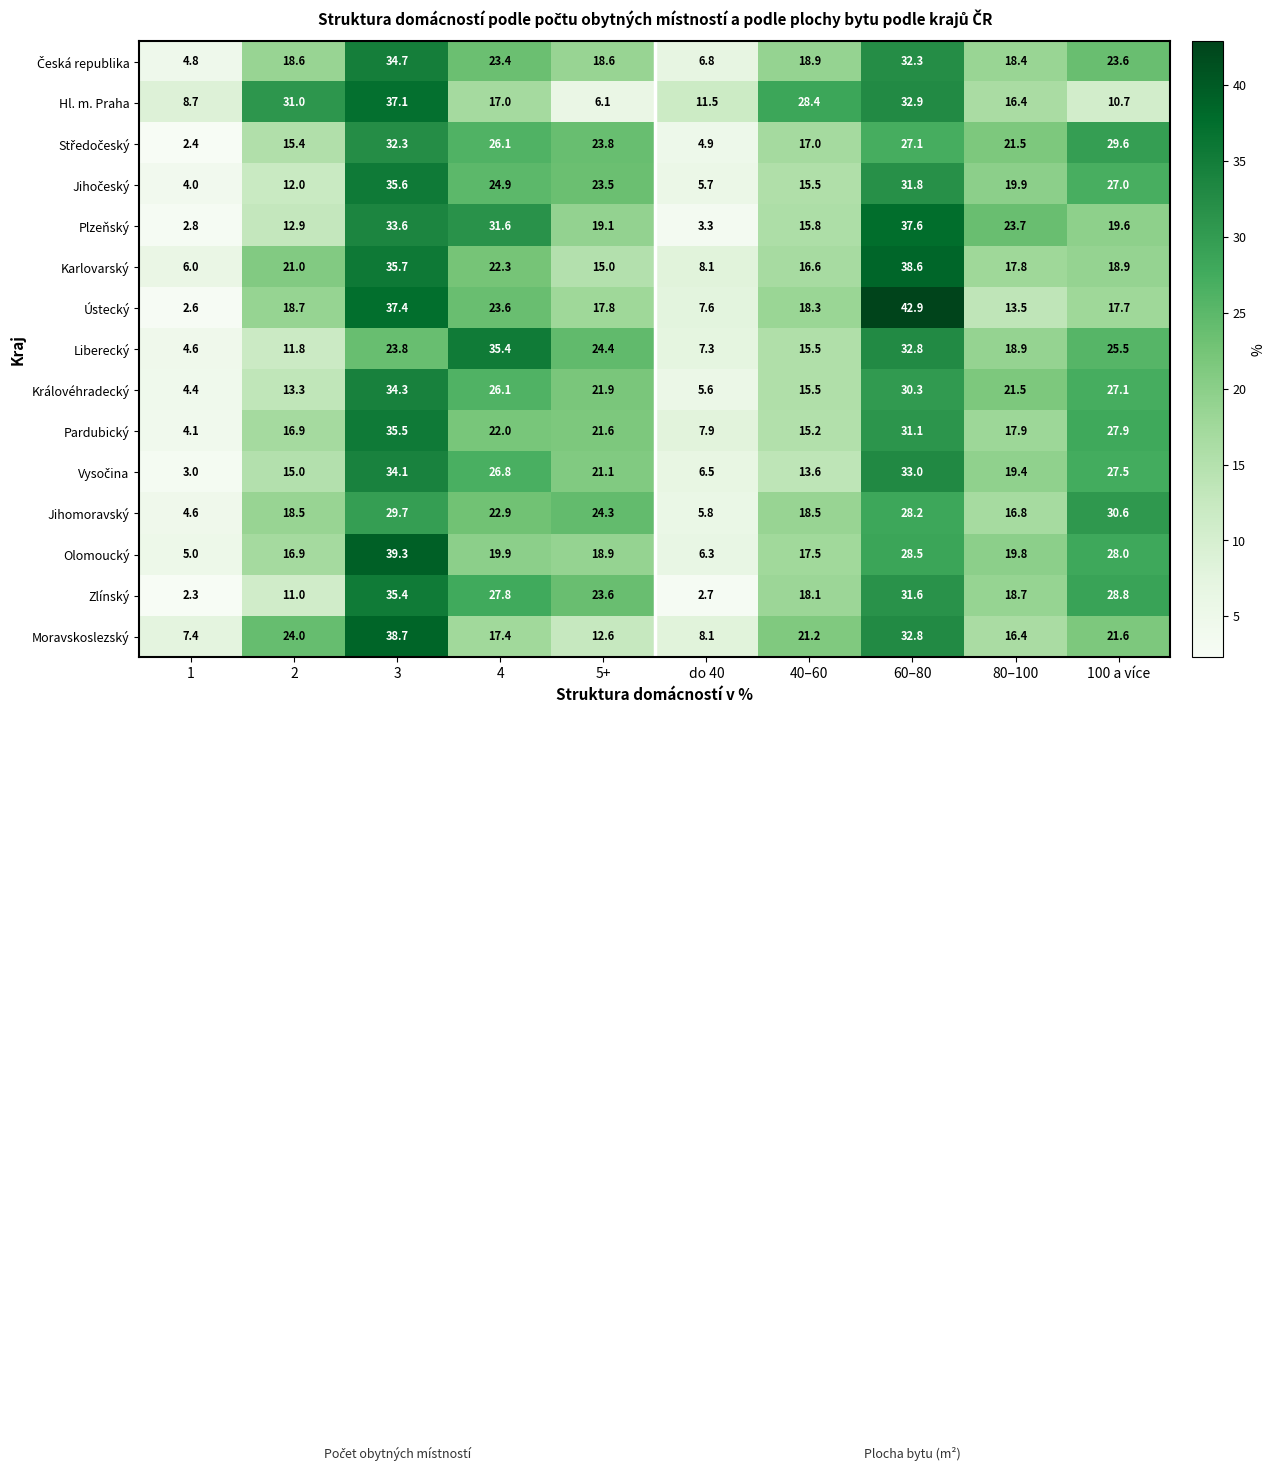

How many values in the Karlovarský series are below 18?

5